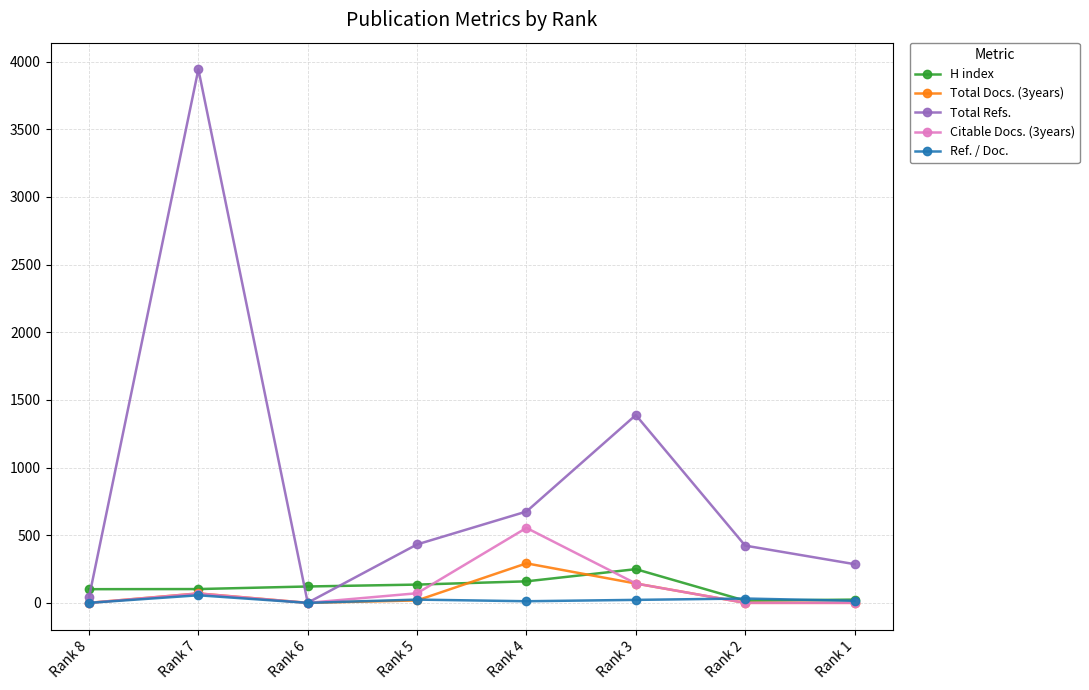

At which label does Total Refs. first exceed 432?

Rank 7